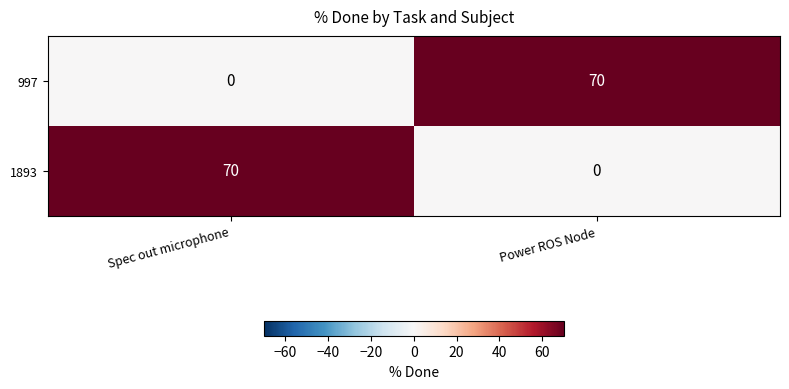

What is the difference between the 997 values at Power ROS Node and Spec out microphone?

70